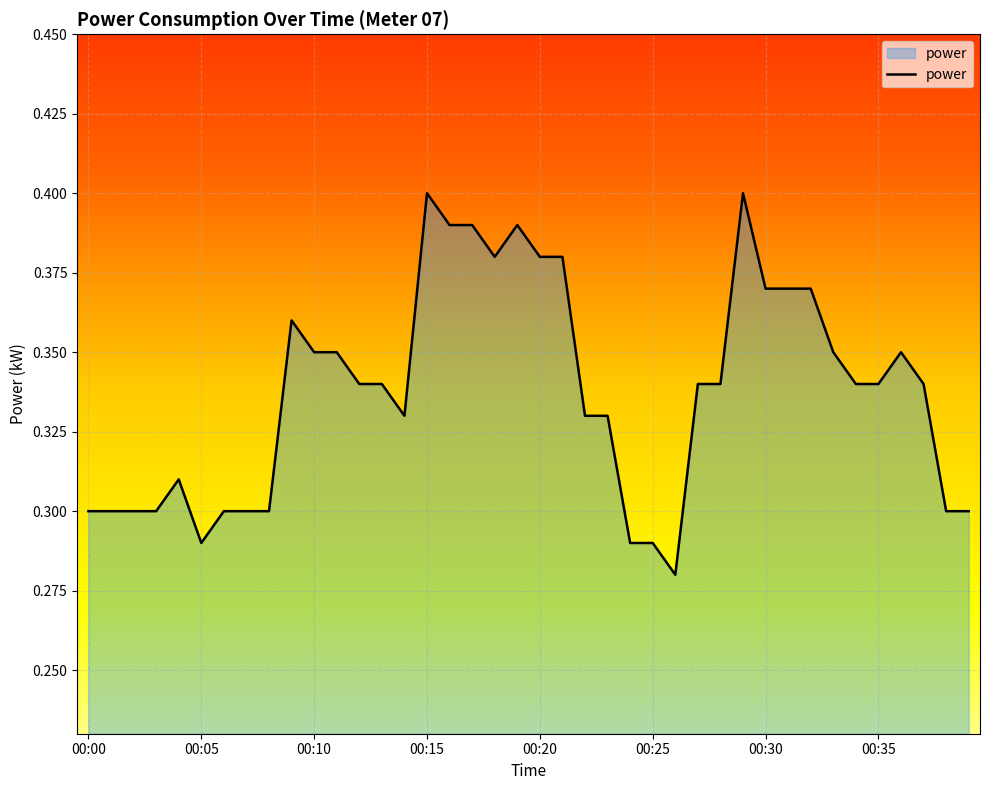

How many lines are shown in the chart?

1